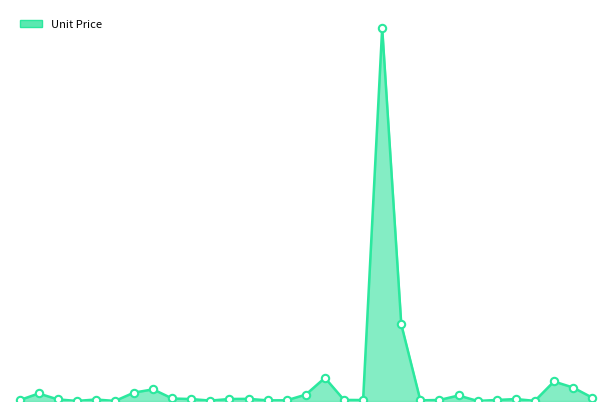

Does the chart have visible grid lines?

No